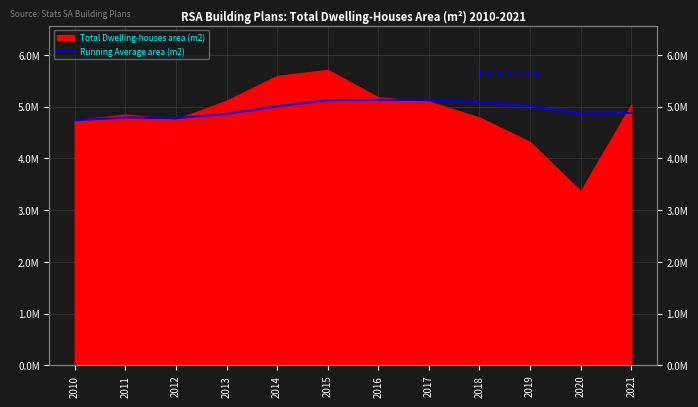

What is the difference between the maximum and minimum values?

396282.6